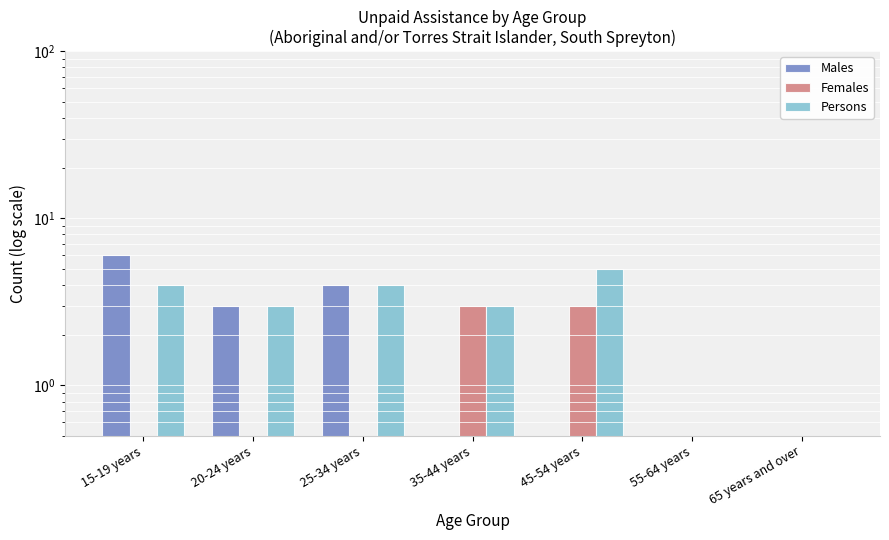

Reading right to left, transcribe all the data shown in this chart.

Males: 65 years and over=0	55-64 years=0	45-54 years=0	35-44 years=0	25-34 years=4	20-24 years=3	15-19 years=6
Females: 65 years and over=0	55-64 years=0	45-54 years=3	35-44 years=3	25-34 years=0	20-24 years=0	15-19 years=0
Persons: 65 years and over=0	55-64 years=0	45-54 years=5	35-44 years=3	25-34 years=4	20-24 years=3	15-19 years=4